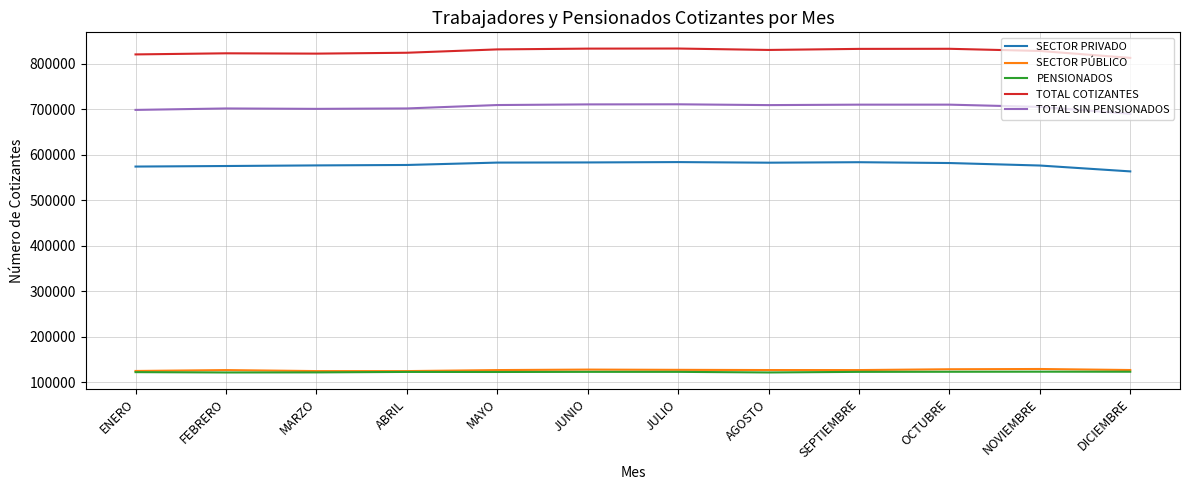

What is the difference between the maximum and second lowest values in the TOTAL COTIZANTES series?

12936